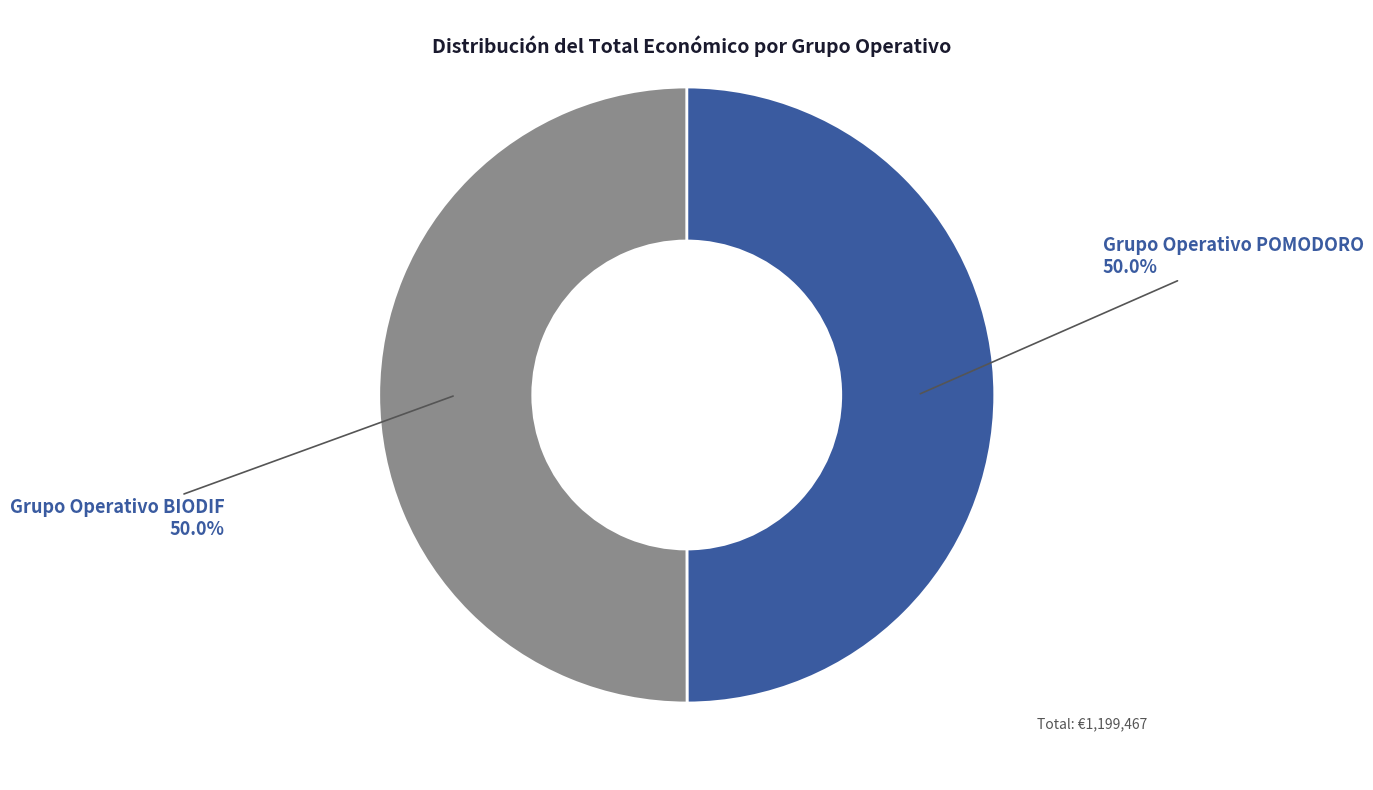

What is the total percentage of Grupo Operativo BIODIF and Grupo Operativo POMODORO?

100.0%